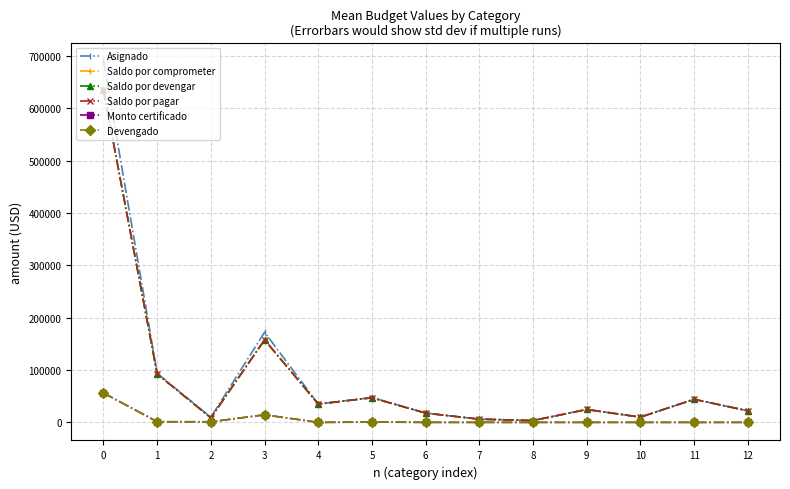

True or false: Asignado and Saldo por comprometer cross at least once.

False